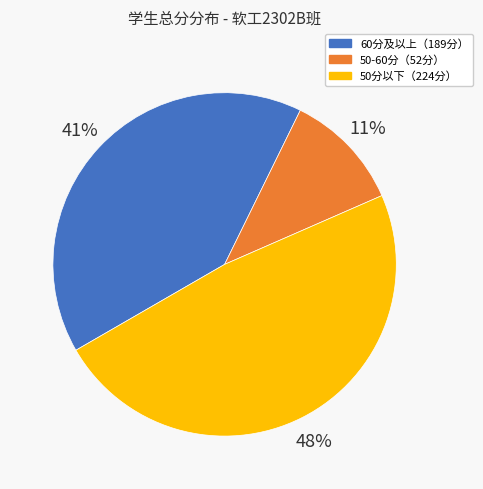

Is there any slice that represents more than half of the pie?

No